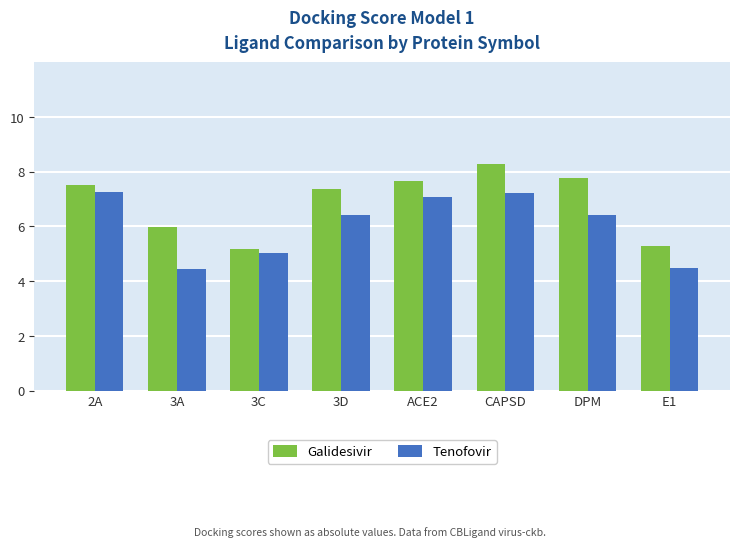

At how many categories does at least one series exceed 5?

8